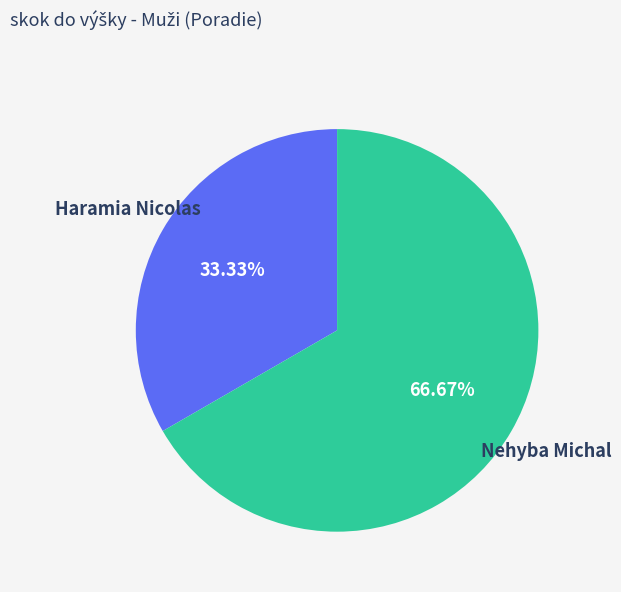

The Haramia Nicolas slice represents 25% of the pie. True or false?

False